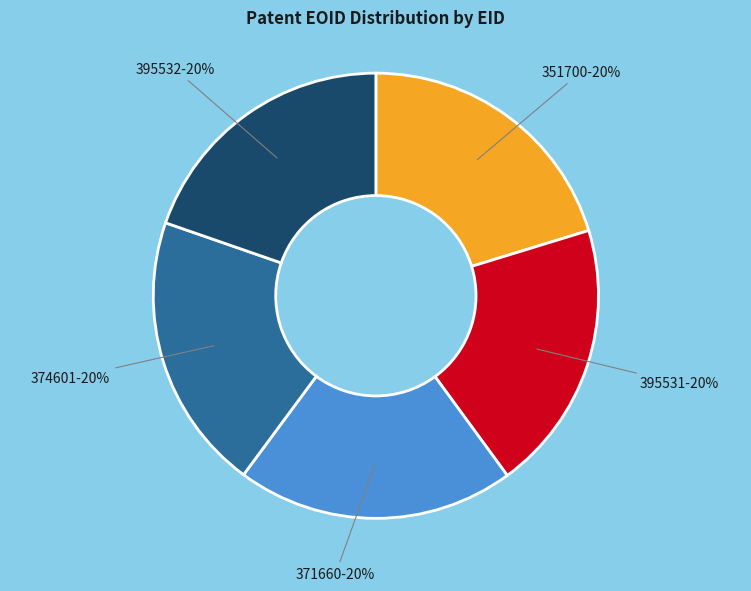

What is the ratio of the value at 374601-20% to the value at 351700-20%?

1.0